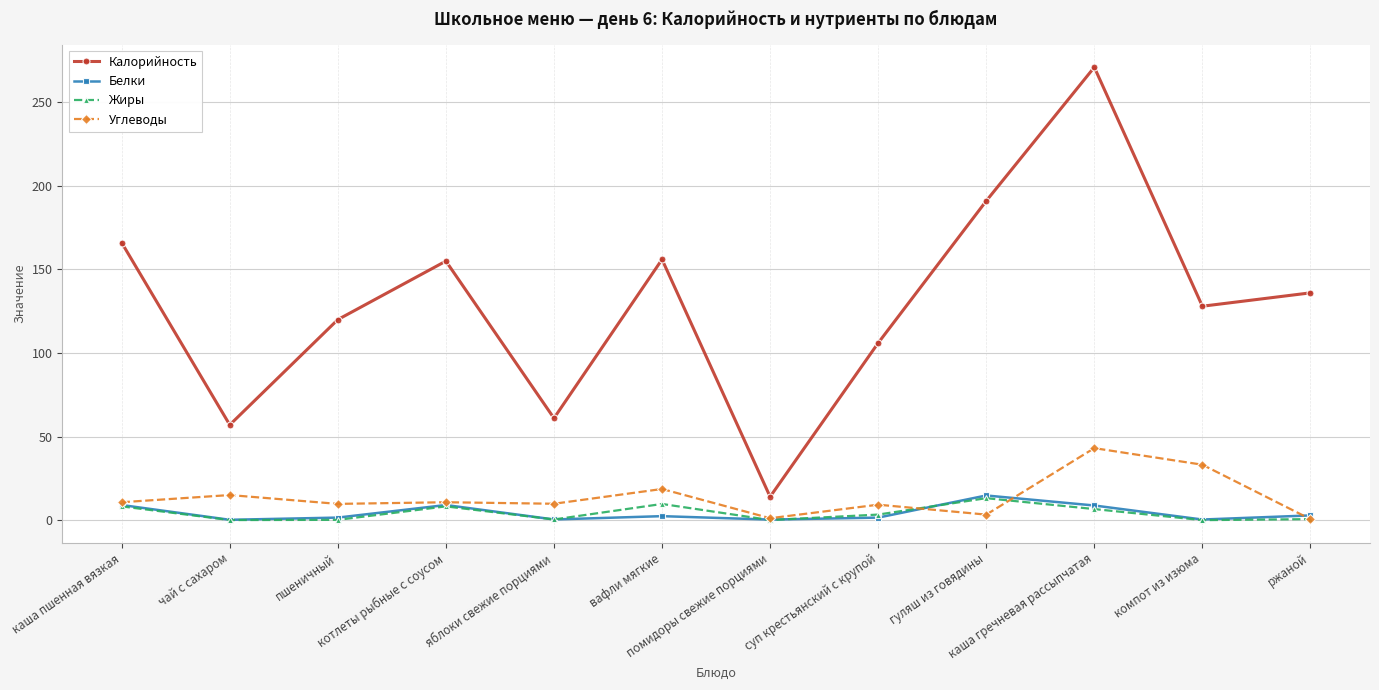

What is the sum of the Жиры values at гуляш из говядины and суп крестьянский с крупой?

16.5